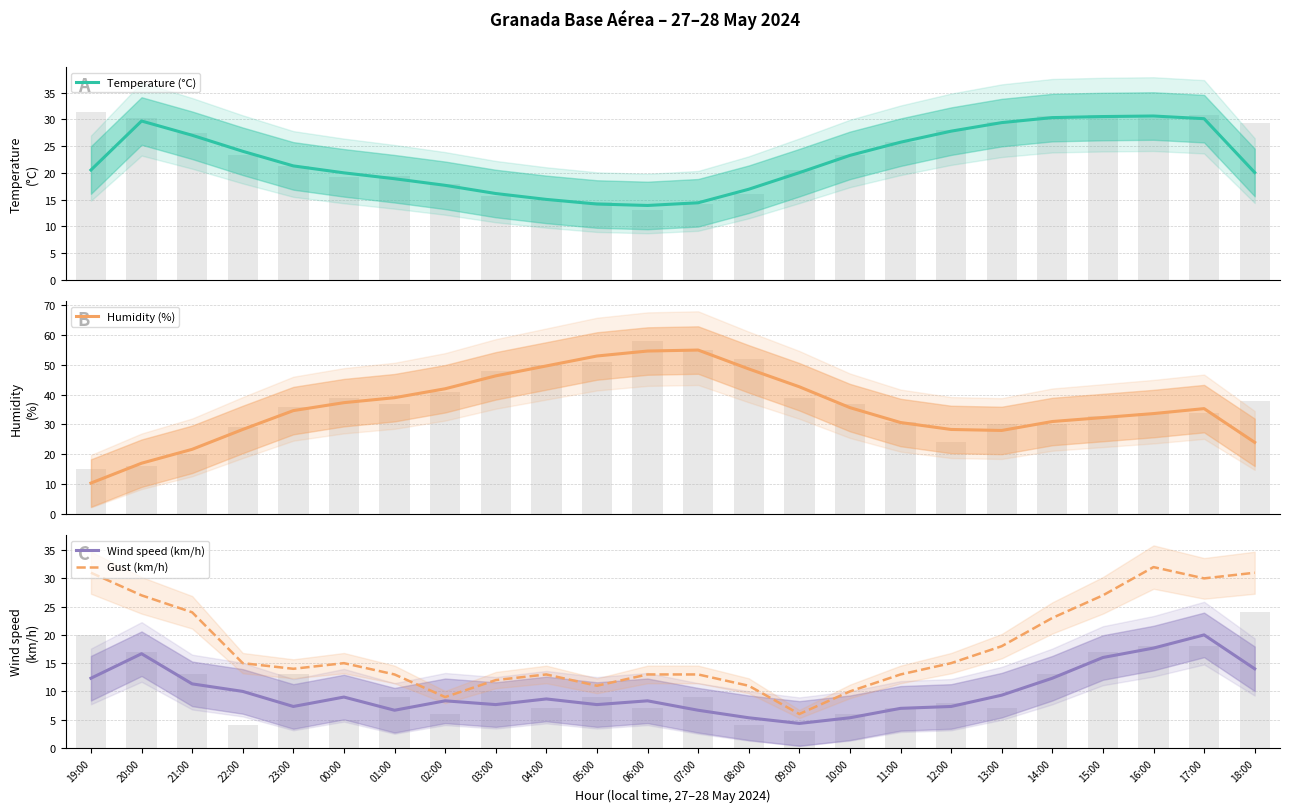

Reading left to right, list all the values displayed in this chart.

Temperature (°C): 20.5	29.7	27.0	24.0	21.3	20.0	18.9	17.7	16.1	15.0	14.2	13.9	14.4	16.9	20.0	23.3	25.7	27.8	29.4	30.3	30.5	30.6	30.1	20.1
Humidity (%): 10.3	17.0	21.7	28.3	34.7	37.3	39.0	42.0	46.3	49.7	53.0	54.7	55.0	48.7	42.7	35.7	30.7	28.3	28.0	31.0	32.3	33.7	35.3	24.0
Wind speed (km/h): 12.3	16.7	11.3	10.0	7.3	9.0	6.7	8.3	7.7	8.7	7.7	8.3	6.7	5.3	4.3	5.3	7.0	7.3	9.3	12.3	16.0	17.7	20.0	14.0
Gust (km/h): 31.0	27.0	24.0	15.0	14.0	15.0	13.0	9.0	12.0	13.0	11.0	13.0	13.0	11.0	6.0	10.0	13.0	15.0	18.0	23.0	27.0	32.0	30.0	31.0